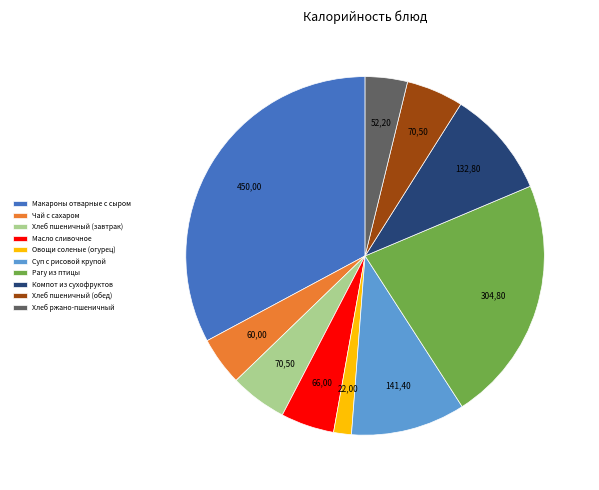

Does any single category account for the majority?

No